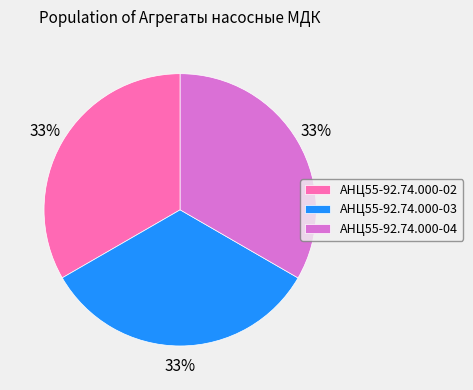

Count the number of slices in the pie.

3